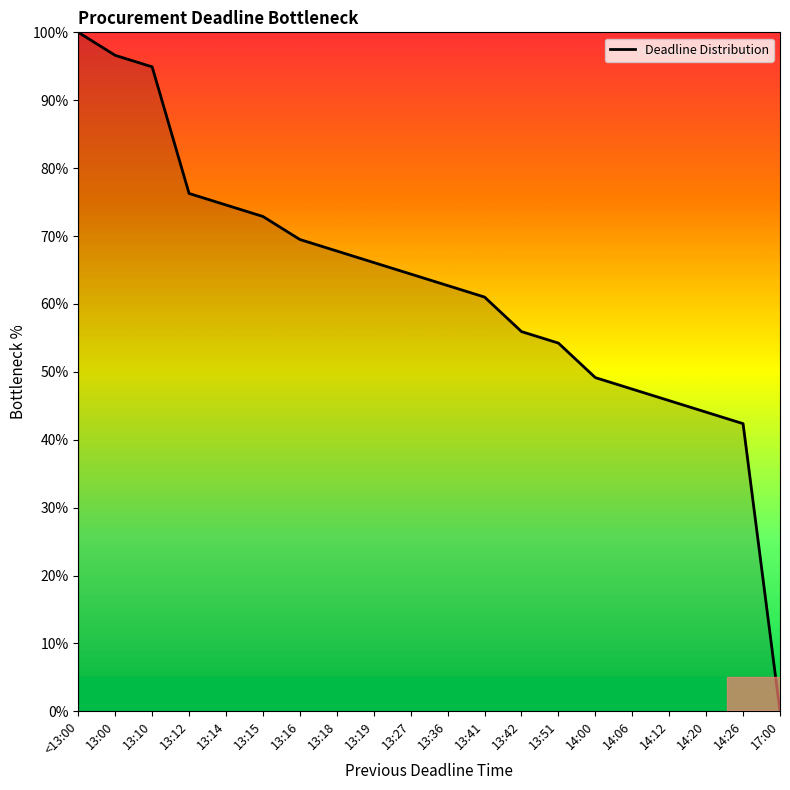

At which category does the chart reach its peak across all series?

<13:00